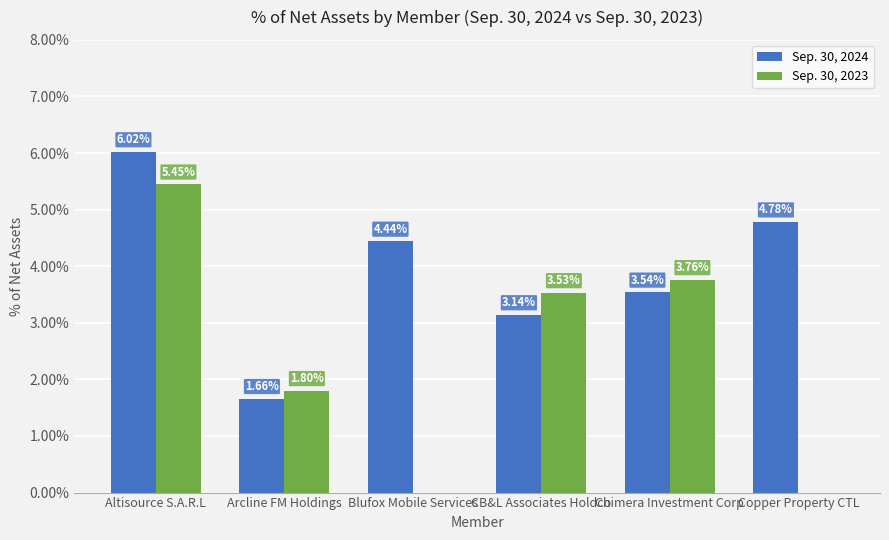

Are the bars grouped side by side (vs. stacked)?

Yes